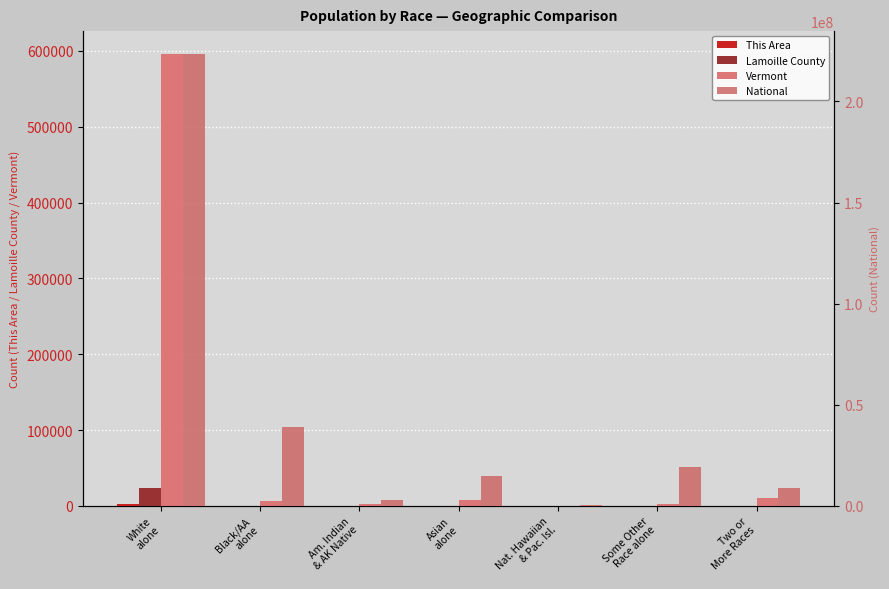

Are the bars horizontal?

No